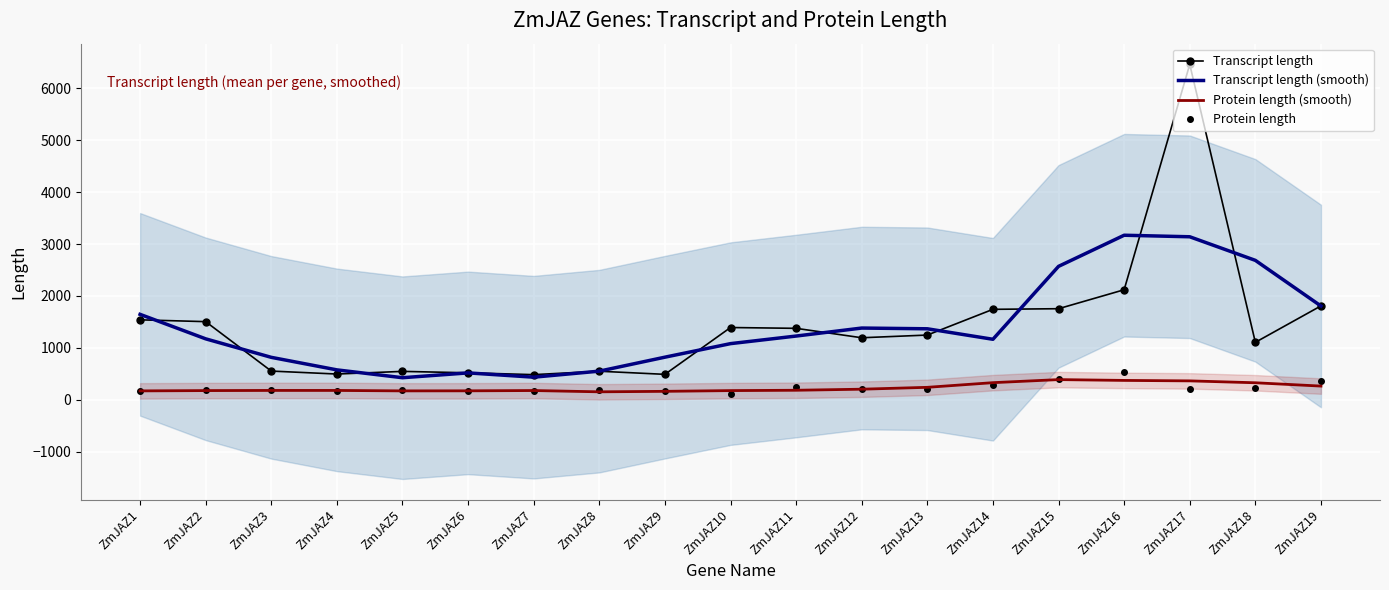

True or false: Protein length and Transcript length intersect in this chart.

False